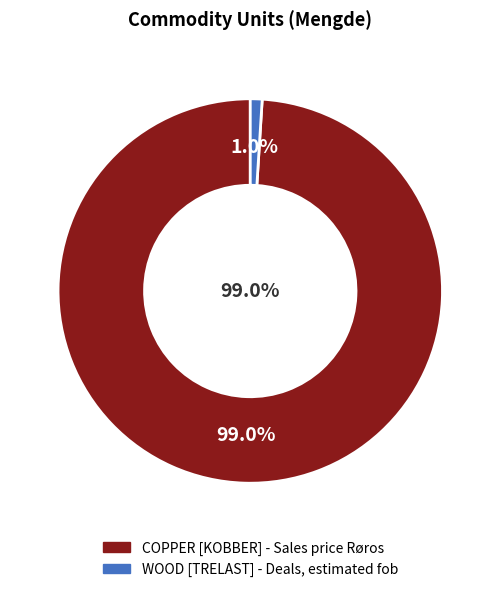

Rank the categories by value from highest to lowest.

COPPER [KOBBER] - Sales price Røros, WOOD [TRELAST] - Deals, estimated fob